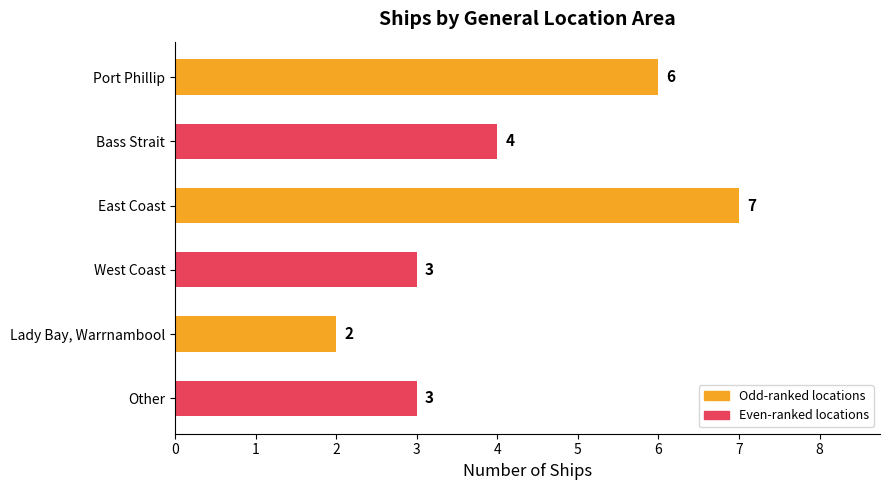

What is the greatest value displayed?

7